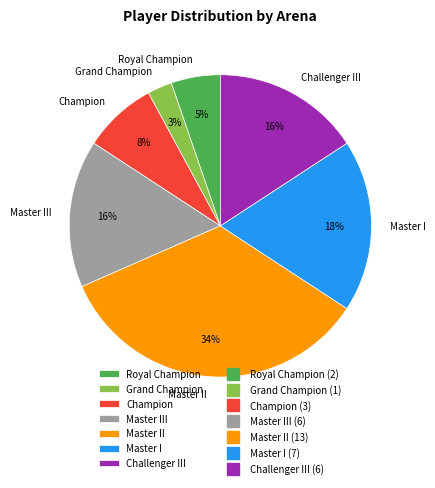

Is there a majority slice in this chart?

No